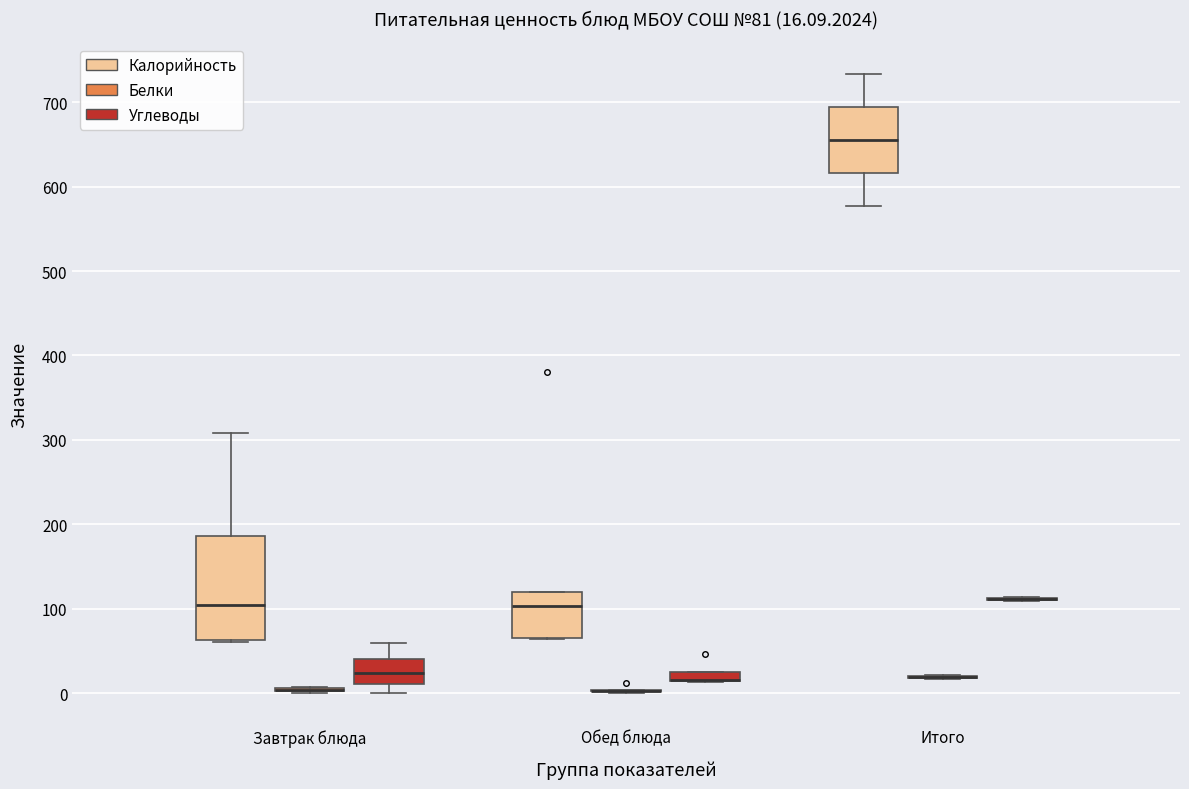

Which box is the tallest, from its lower edge to its upper edge?

Завтрак блюда (Калорийность)